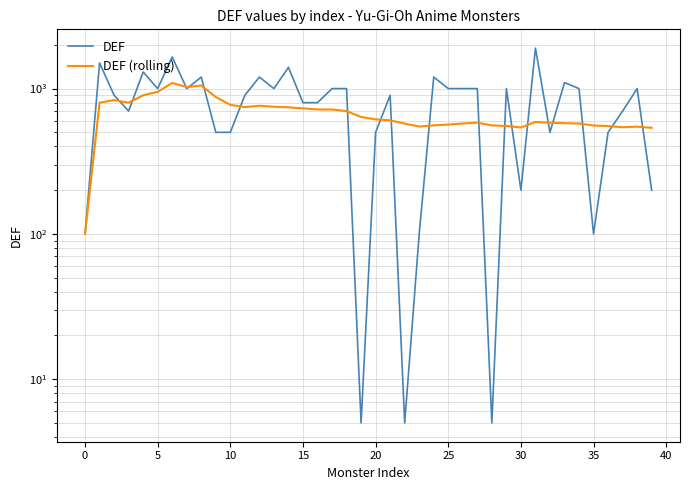

True or false: DEF and DEF (rolling) intersect in this chart.

True